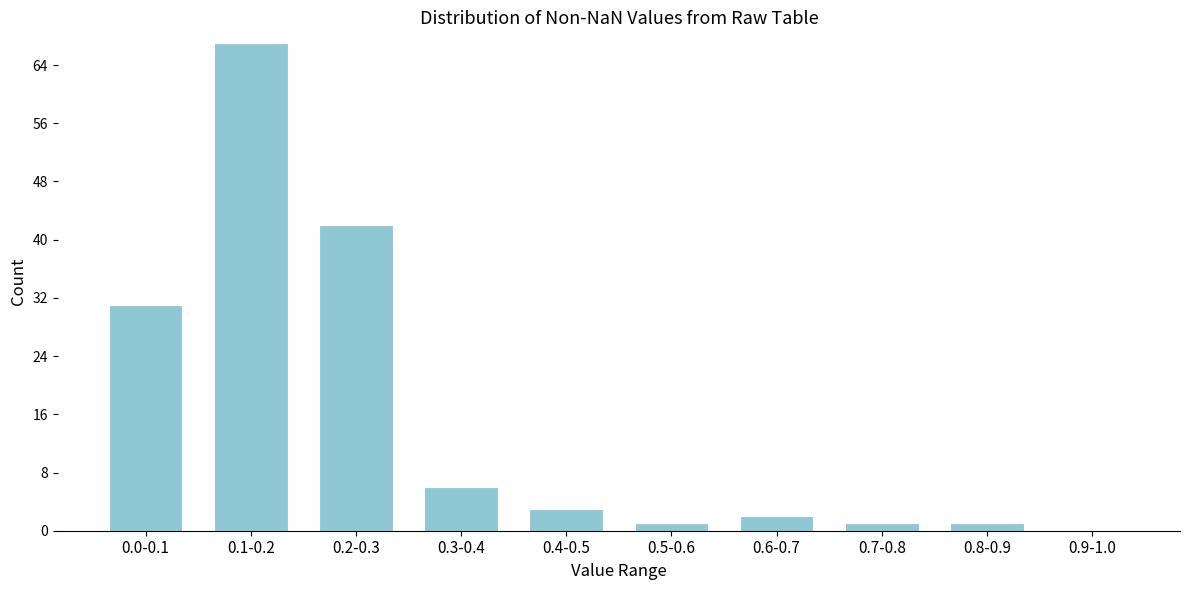

Reading left to right, what are all the values shown in this chart?

0.0-0.1=31	0.1-0.2=67	0.2-0.3=42	0.3-0.4=6	0.4-0.5=3	0.5-0.6=1	0.6-0.7=2	0.7-0.8=1	0.8-0.9=1	0.9-1.0=0